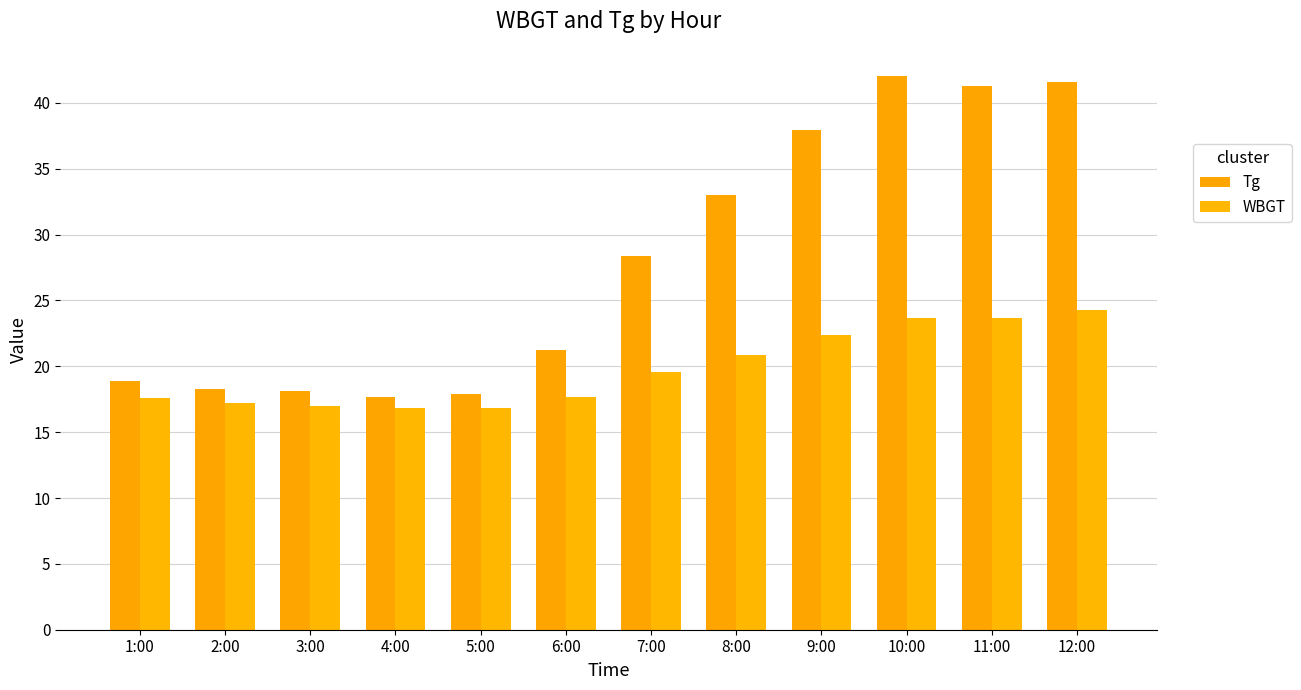

What is the difference between the highest and lowest values at 5:00?

1.0